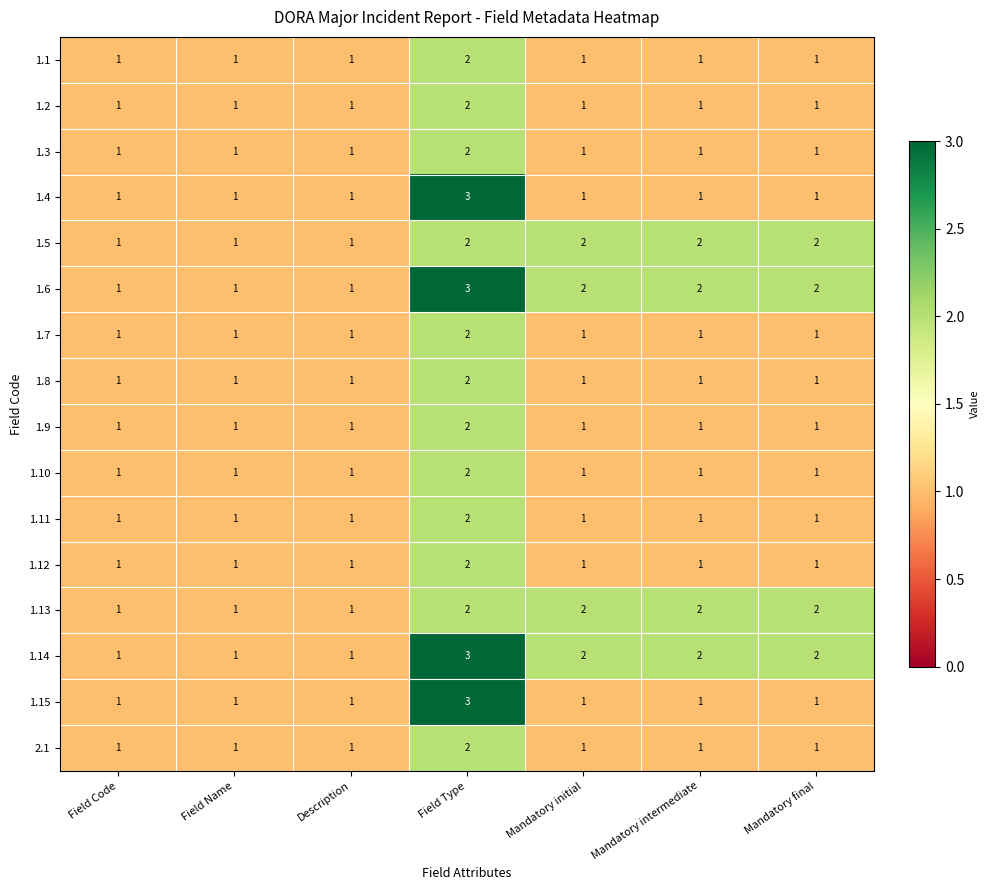

How many data points does each series have?

7